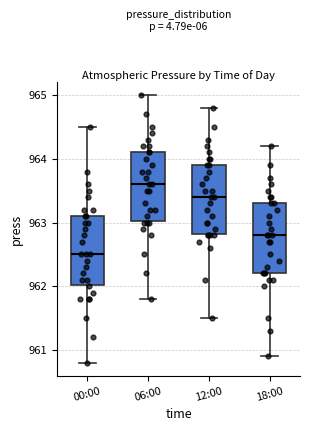

Reading left to right, read every box against the y-axis: the position of its median line, the range the box covers, and the ends of its whiskers. The values are not printed on the chart, so give them approximately, as read against the axis.

00:00: median 962.5, box 962.0 to 963.1, whiskers 960.8 to 964.5
06:00: median 963.6, box 963.0 to 964.1, whiskers 961.8 to 965.0
12:00: median 963.4, box 962.8 to 963.9, whiskers 961.5 to 964.8
18:00: median 962.8, box 962.2 to 963.3, whiskers 960.9 to 964.2